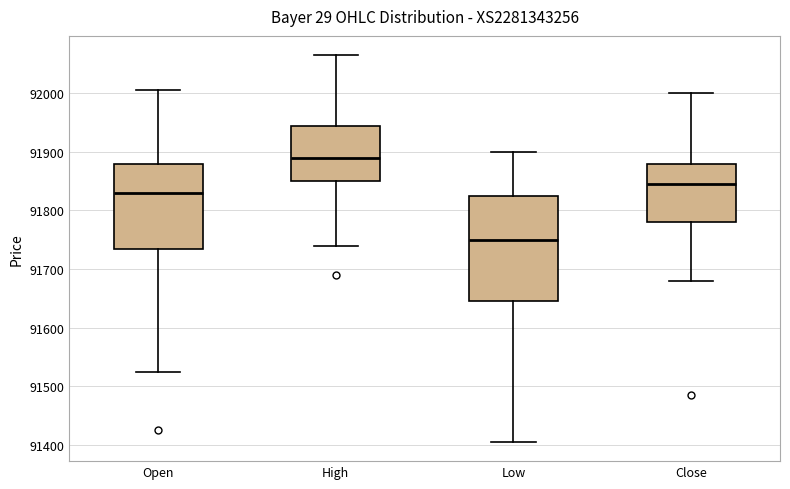

Reading left to right, read every box against the y-axis: the position of its median line, the range the box covers, and the ends of its whiskers. The values are not printed on the chart, so give them approximately, as read against the axis.

Open: median 91830, box 91740 to 91880, whiskers 91530 to 92010
High: median 91890, box 91850 to 91950, whiskers 91740 to 92070
Low: median 91750, box 91650 to 91830, whiskers 91410 to 91900
Close: median 91850, box 91780 to 91880, whiskers 91680 to 92000